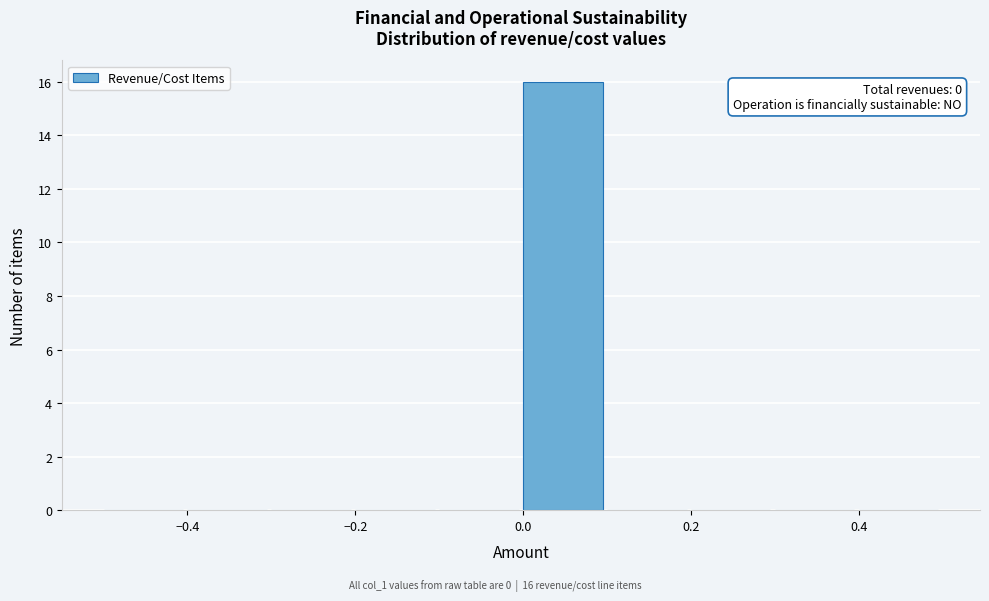

Which range on the x-axis has the tallest bar?

0.0 to 0.1